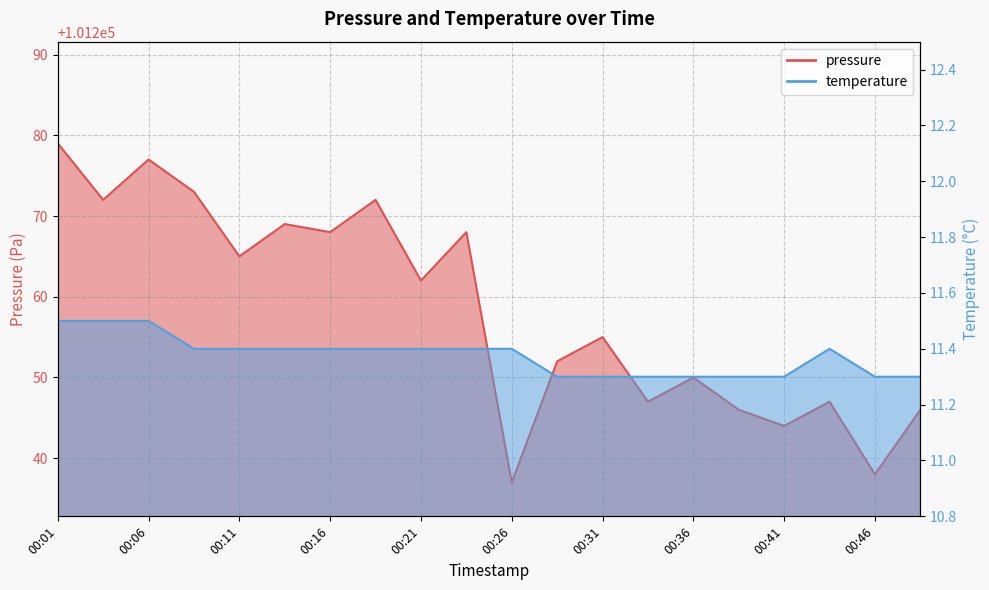

Reading left to right, what are all the values shown in this chart?

pressure: 101279.0	101272.0	101277.0	101273.0	101265.0	101269.0	101268.0	101272.0	101262.0	101268.0	101237.0	101252.0	101255.0	101247.0	101250.0	101246.0	101244.0	101247.0	101238.0	101246.0
temperature: 11.5	11.5	11.5	11.4	11.4	11.4	11.4	11.4	11.4	11.4	11.4	11.3	11.3	11.3	11.3	11.3	11.3	11.4	11.3	11.3